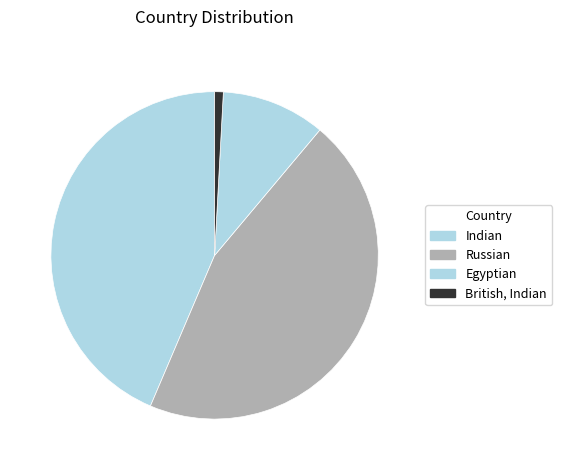

Is it true that Egyptian is 24% of the pie?

False